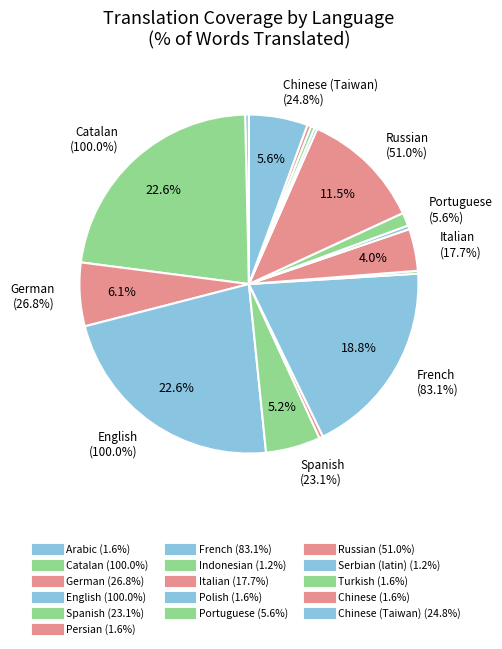

Rank the categories by value from lowest to highest.

Indonesian, Serbian (latin), Arabic, Persian, Polish, Turkish, Chinese, Portuguese, Italian, Spanish, Chinese (Taiwan), German, Russian, French, Catalan, English